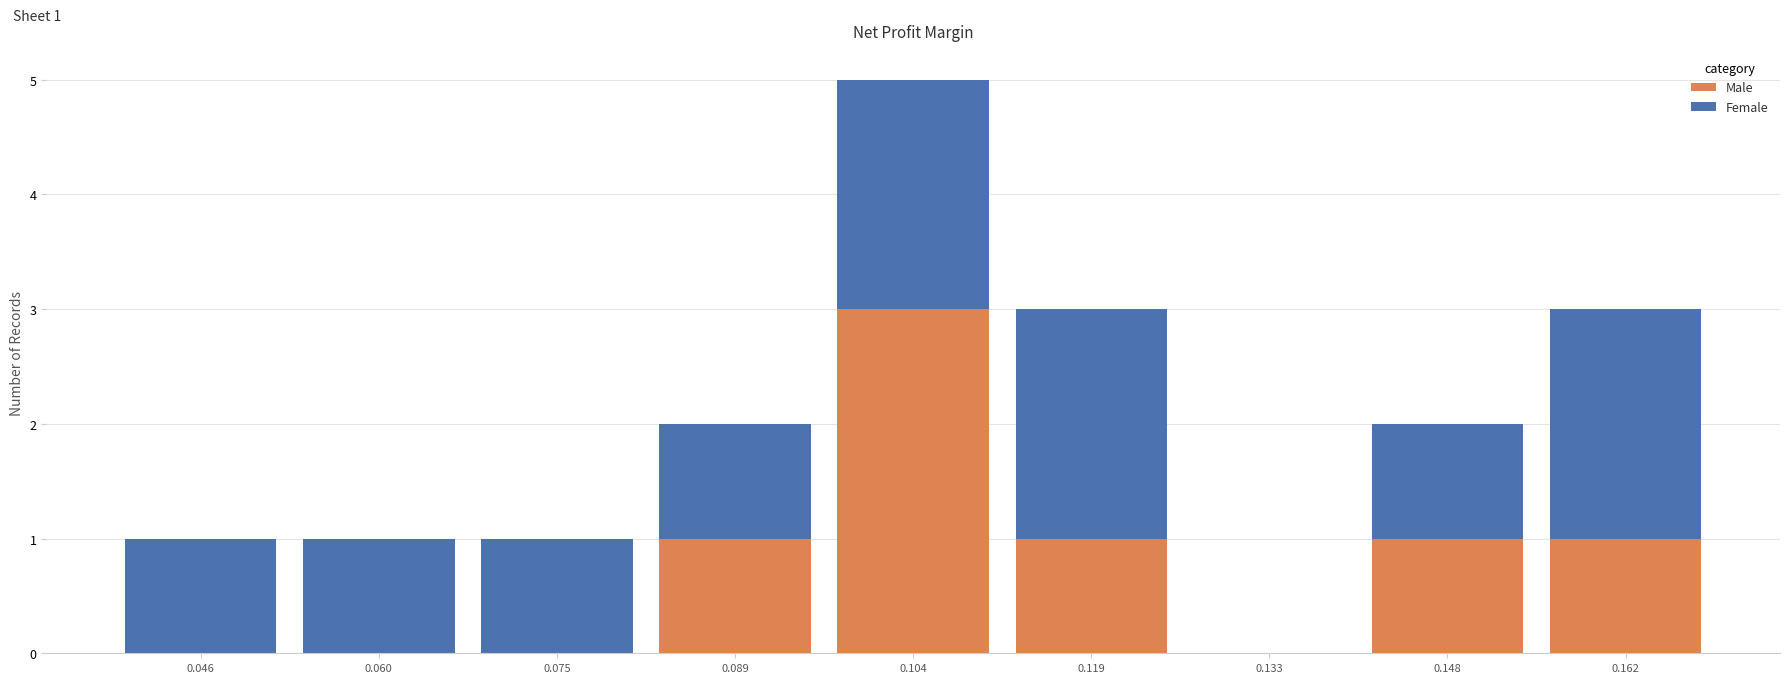

Which range on the x-axis has the tallest stacked bar (by total height)?

0.096 to 0.112